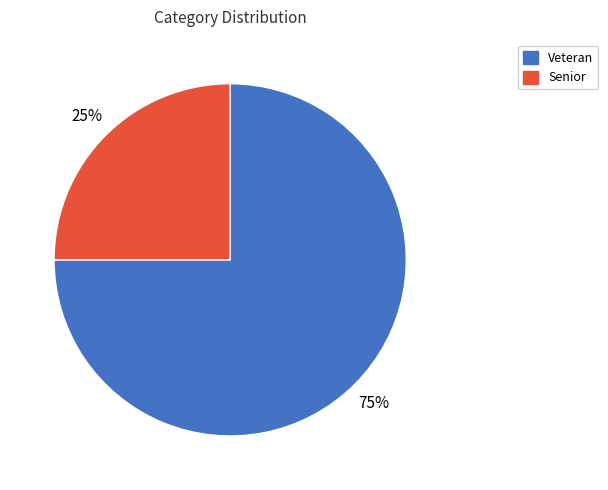

To the nearest percent, what is the difference between the largest and smallest slice percentages?

50%